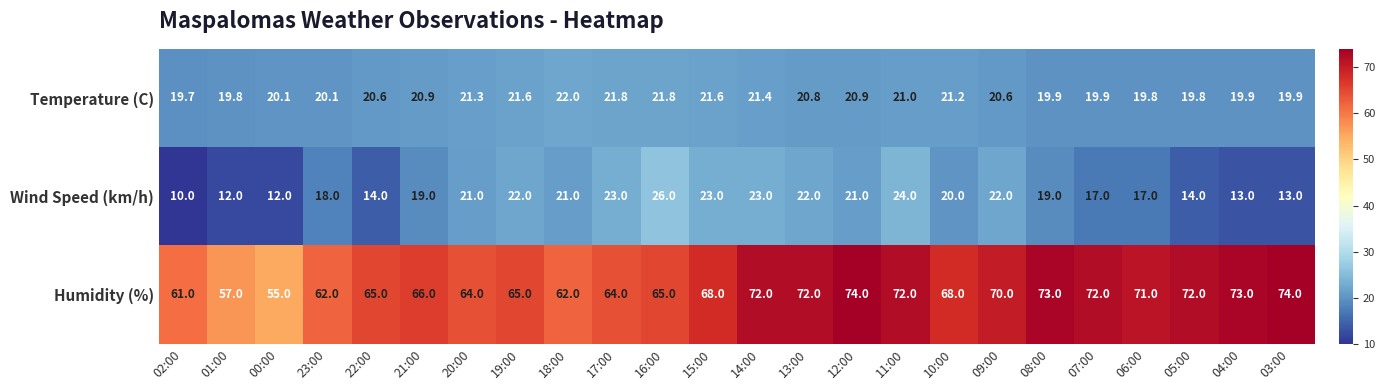

The Wind Speed (km/h) series shows 21.0 at 20:00. True or false?

True